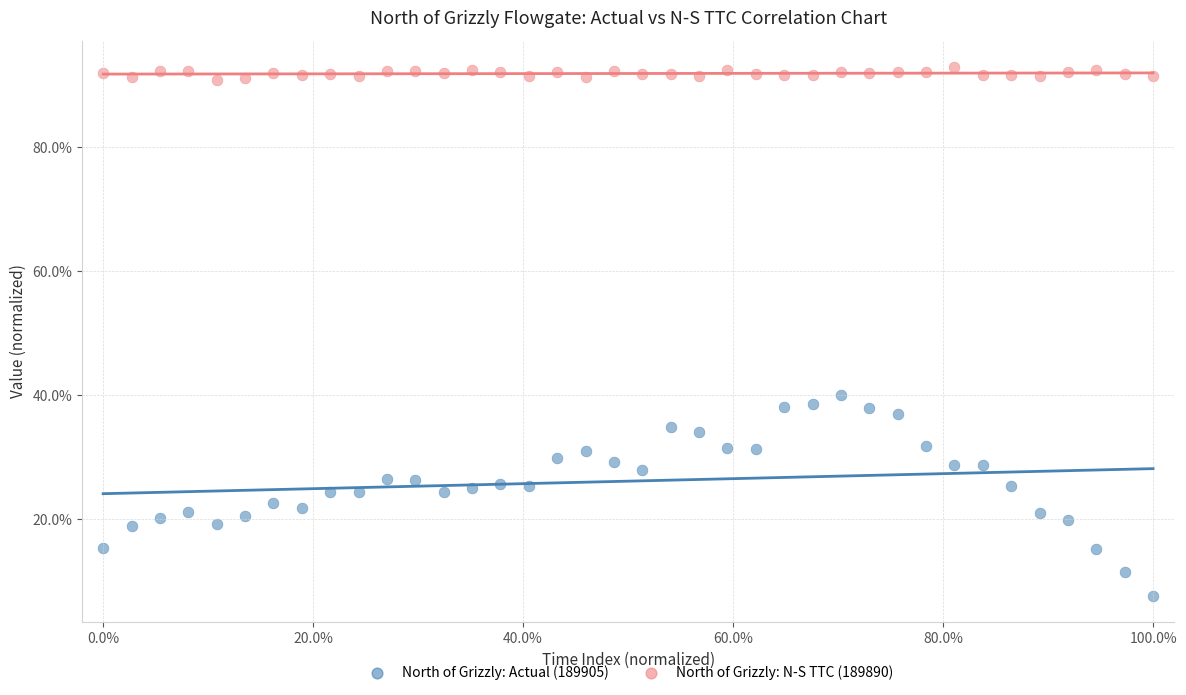

Which series reaches the minimum Y coordinate?

North of Grizzly: Actual (189905)